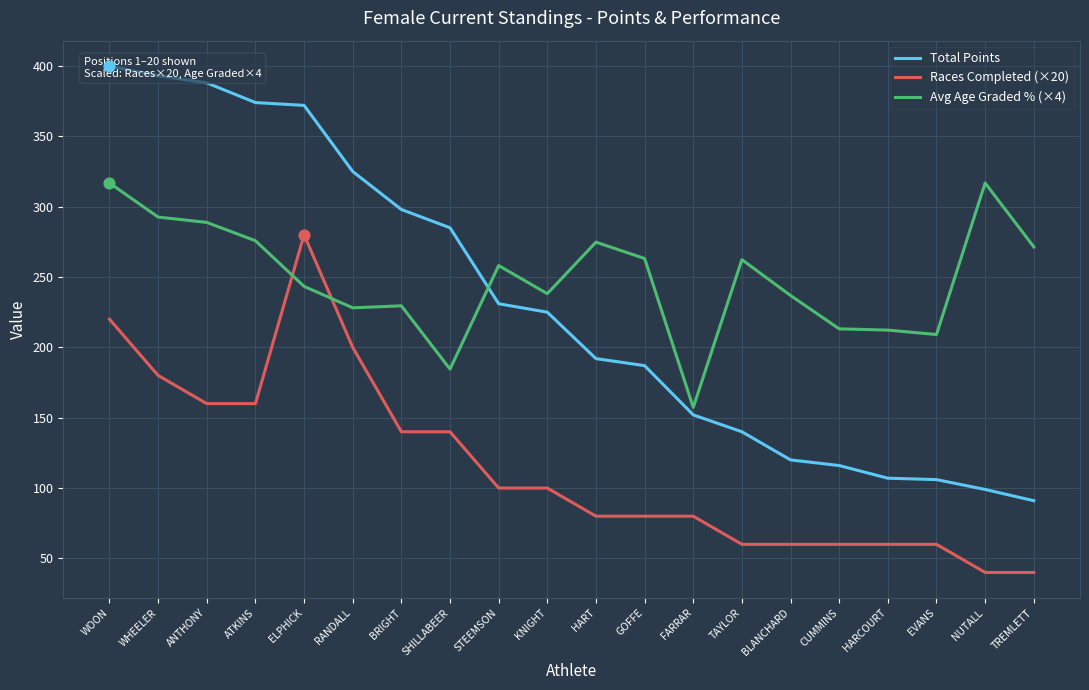

Which series reaches the maximum Y coordinate?

Total Points